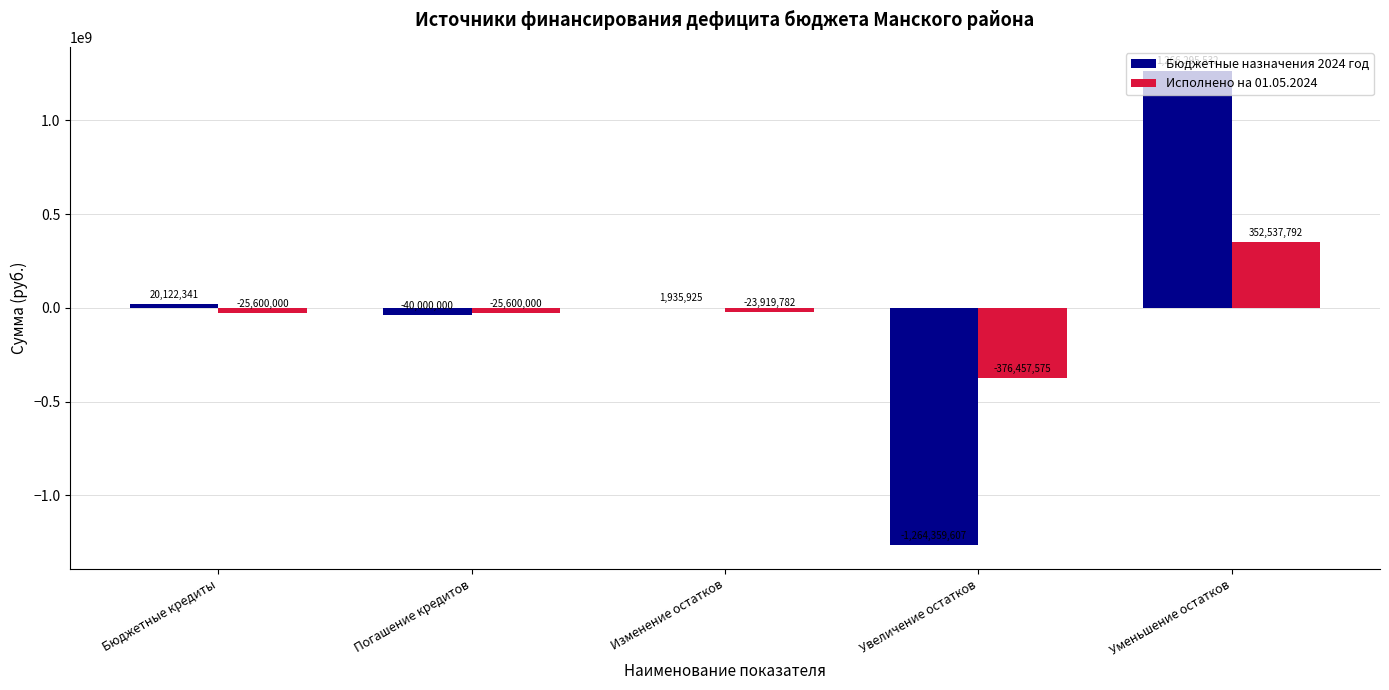

The Бюджетные назначения 2024 год series shows 1783888984.8 at Уменьшение остатков. True or false?

False